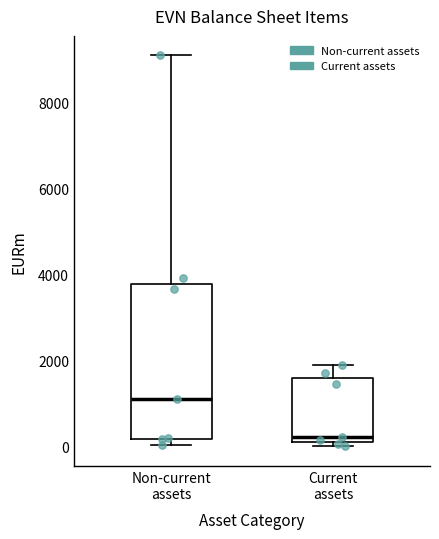

Comparing the boxes themselves (not the whiskers), which one is the tallest?

Non-current assets